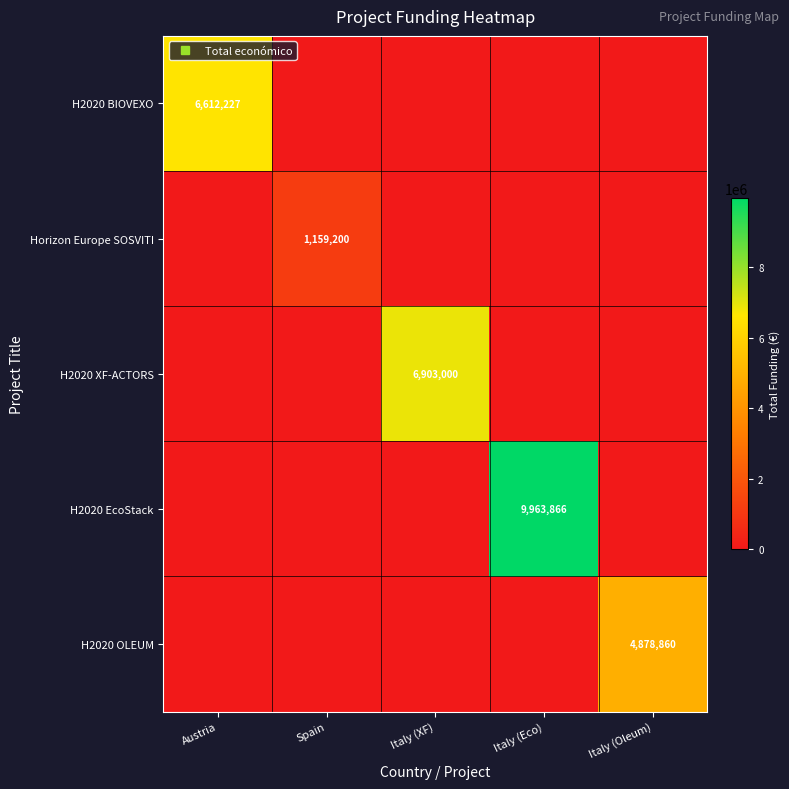

Which series changed the most between Austria and Italy (Oleum)?

H2020 BIOVEXO